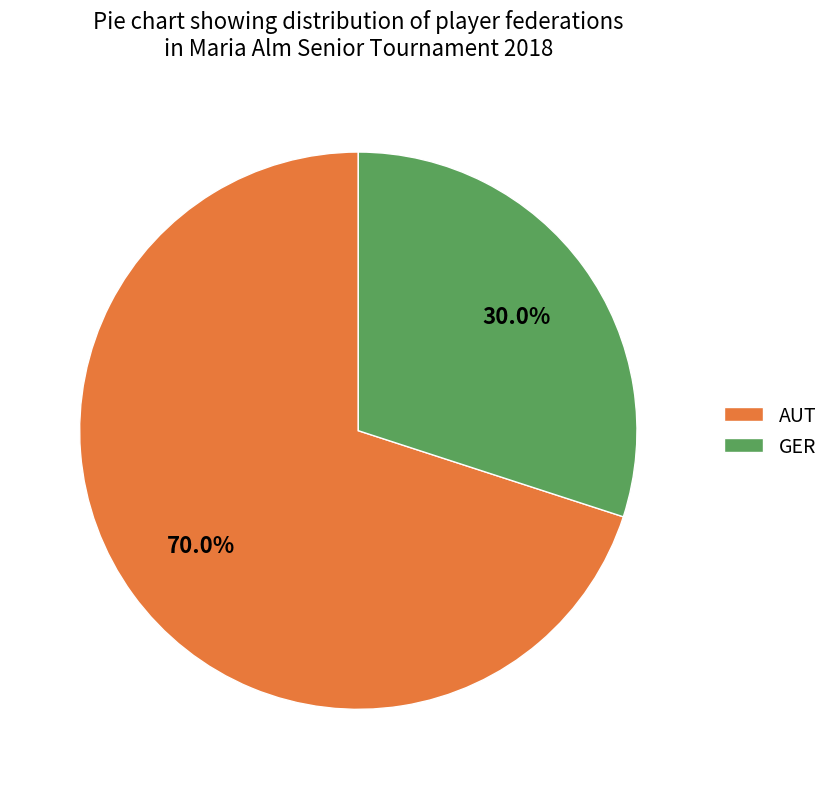

What percentage is NOT represented by GER?

70.0%